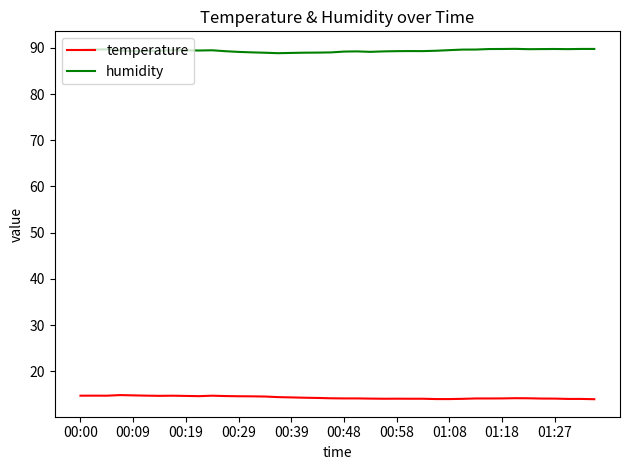

True or false: humidity and temperature intersect in this chart.

False